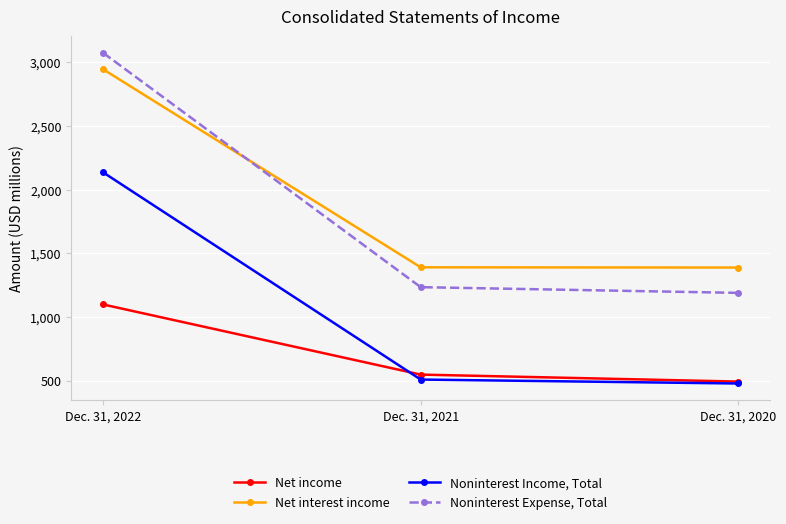

What is the sum of all Net income values?

2137